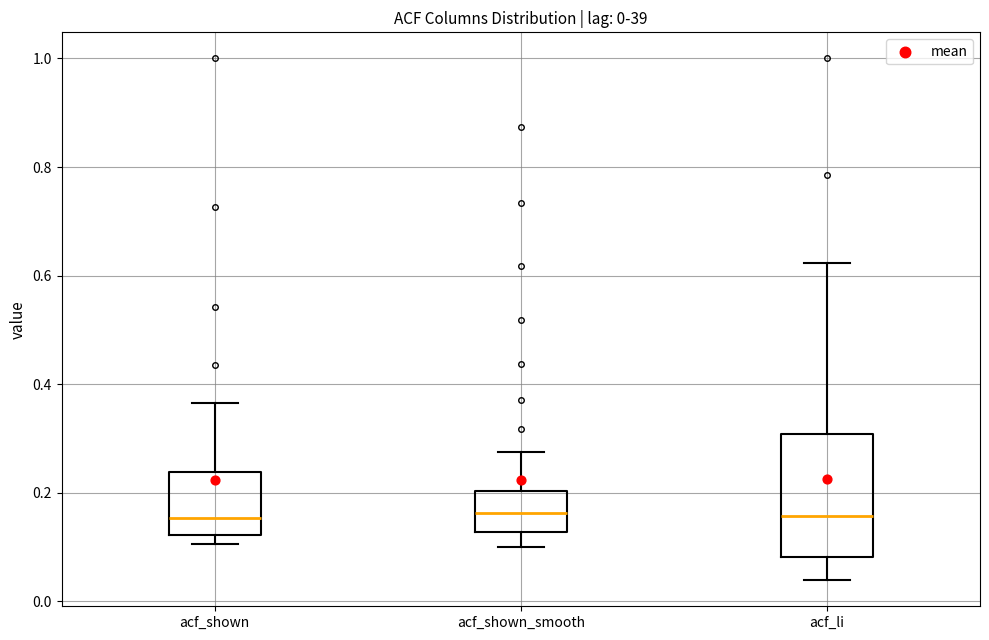

Which box is the tallest, from its lower edge to its upper edge?

acf_li